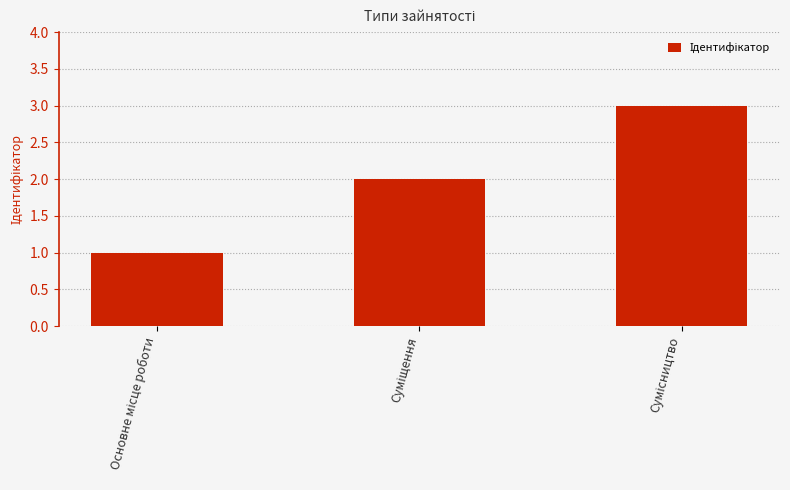

What is the sum of all values?

6